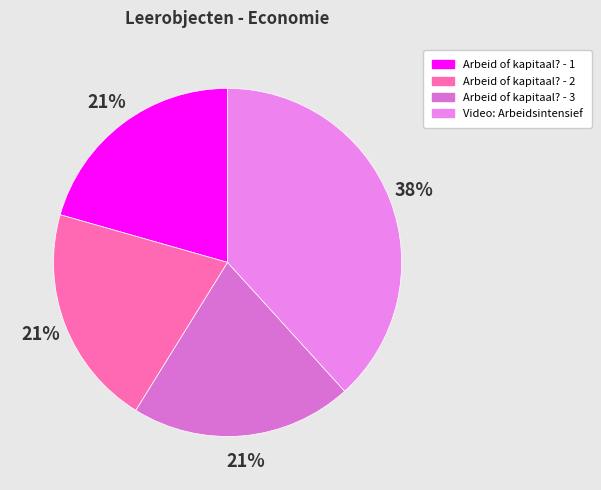

Count the number of slices in the pie.

4